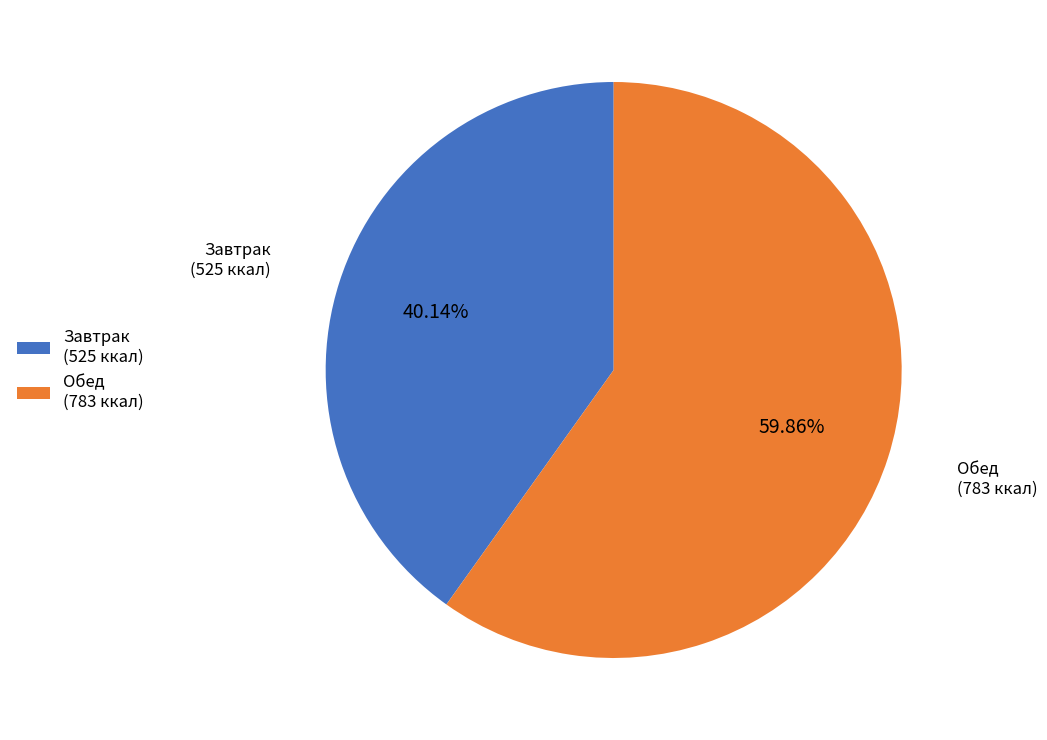

Which slice is the largest?

Обед (783 ккал)